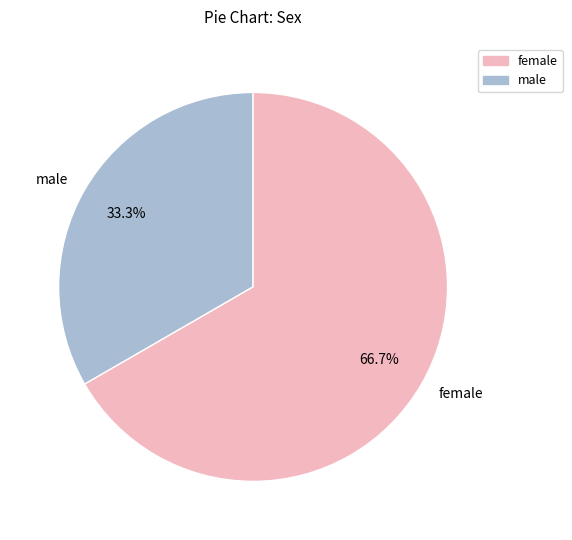

How much of the chart is everything except female?

33.3%